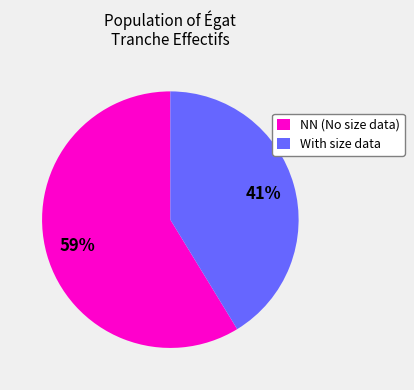

Is the sum of With size data and NN (No size data) greater than half?

Yes